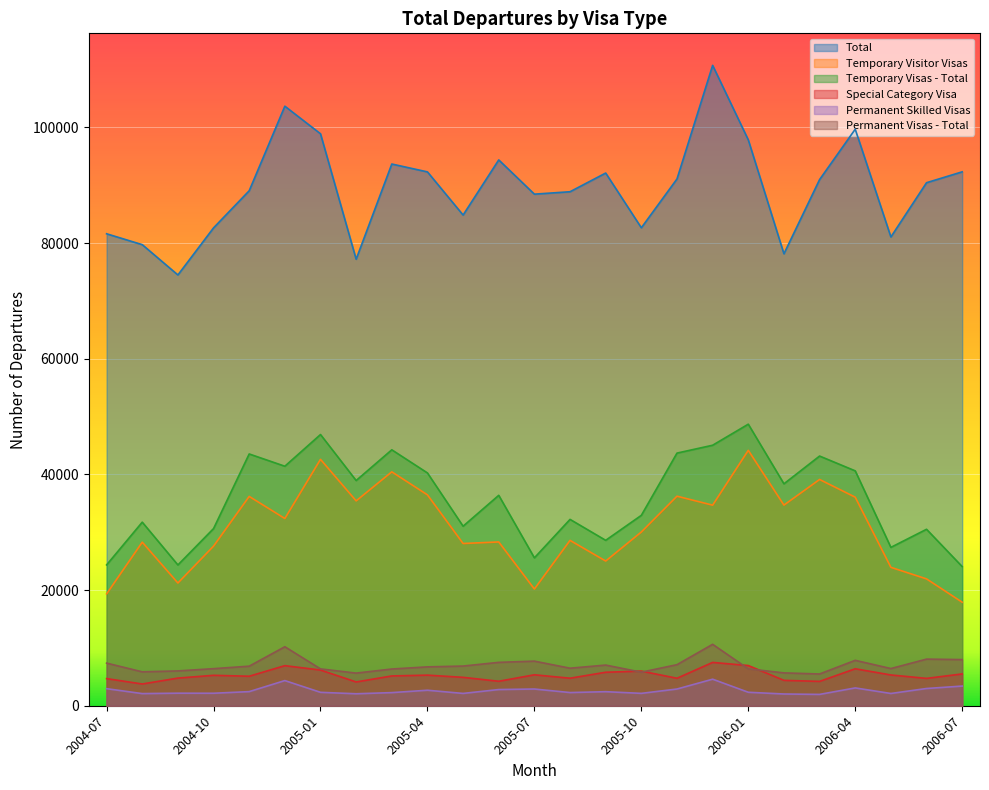

What is the spread (max minus min) of values at 2006-03?

89010